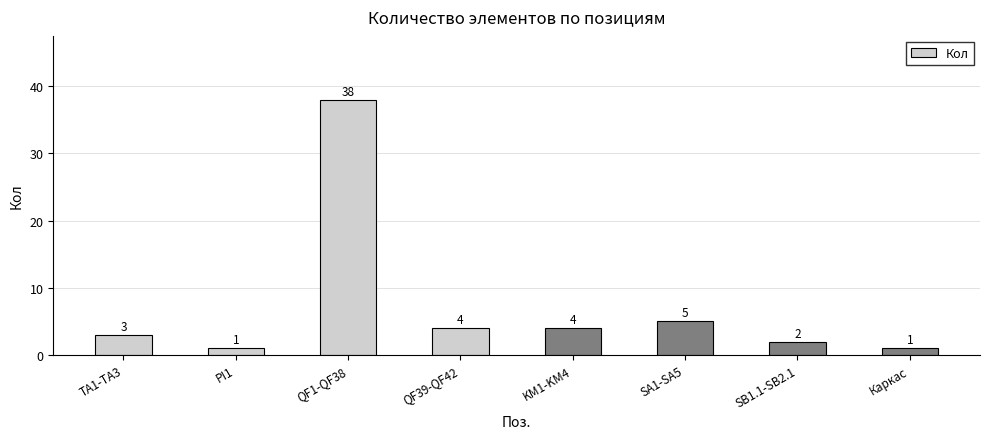

What is the change in value from PI1 to SA1-SA5?

+4